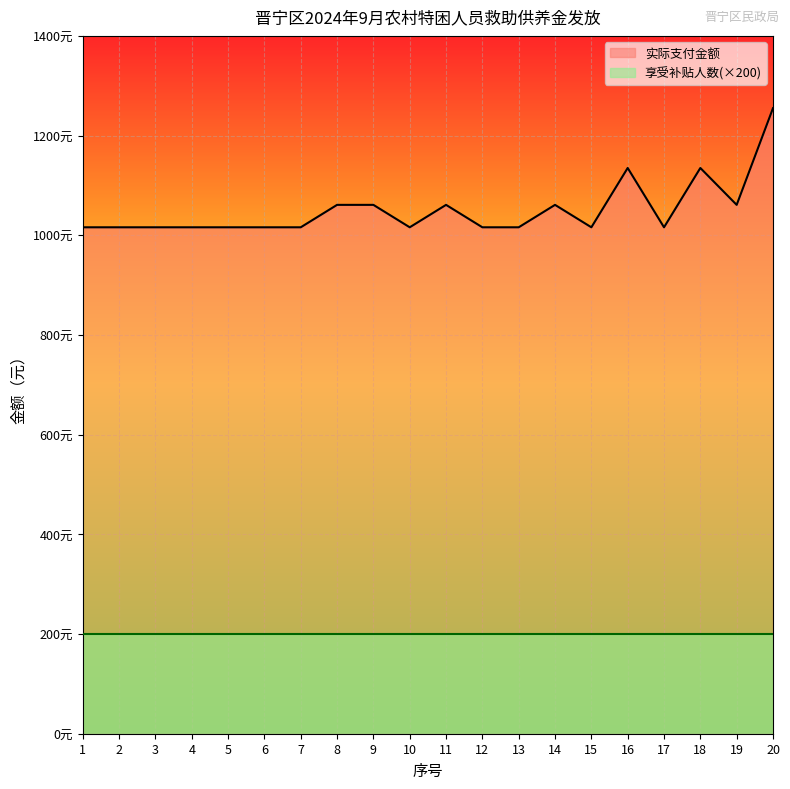

Approximately how many times larger is the value at 8 compared to 16?

0.9